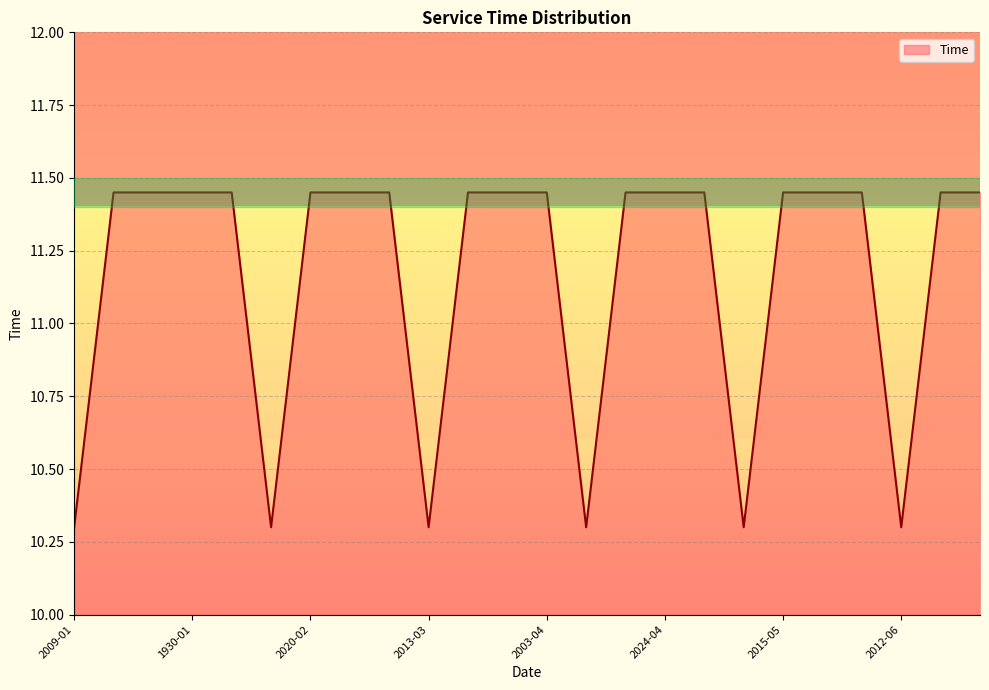

What is the minimum value shown in the chart?

10.3